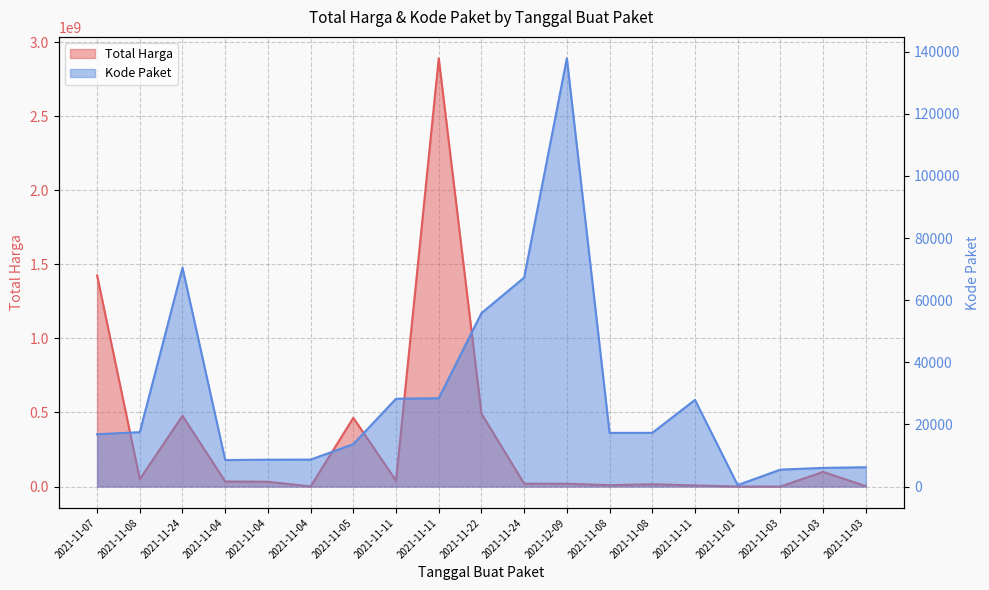

What is the smallest value displayed?

464